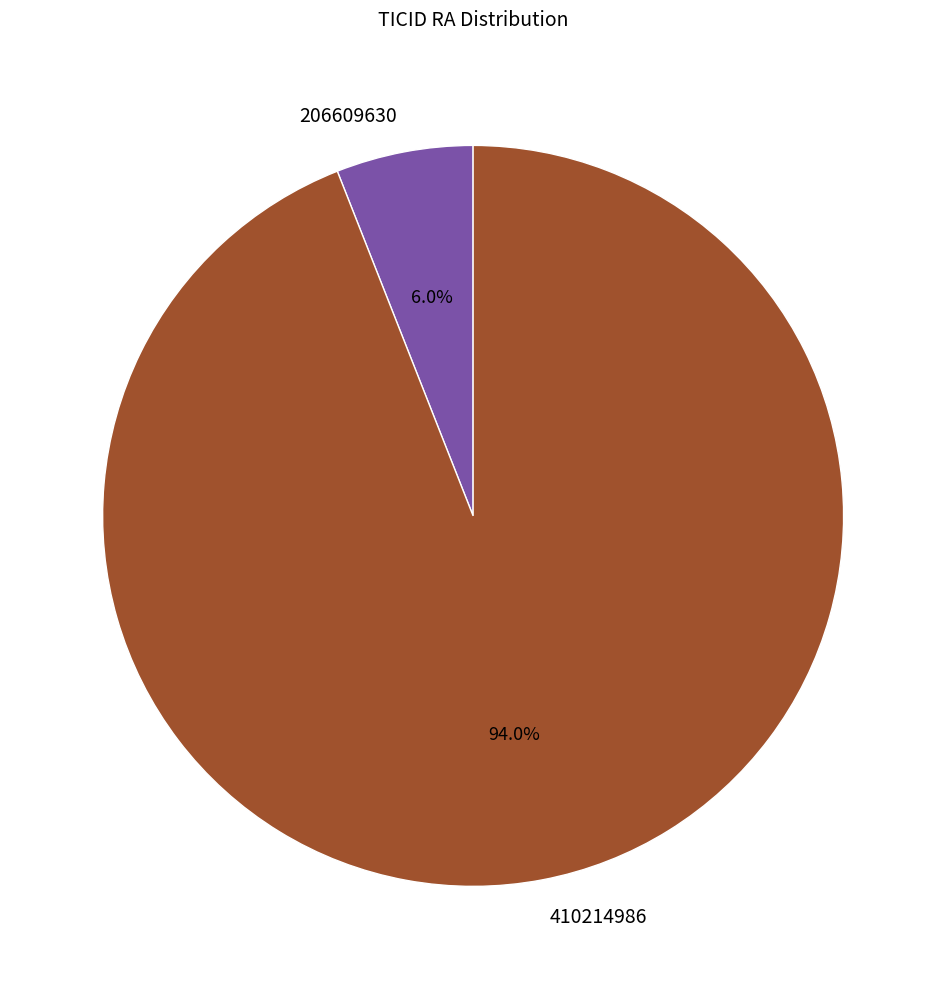

What is the ratio of the value at 206609630 to the value at 410214986?

0.1